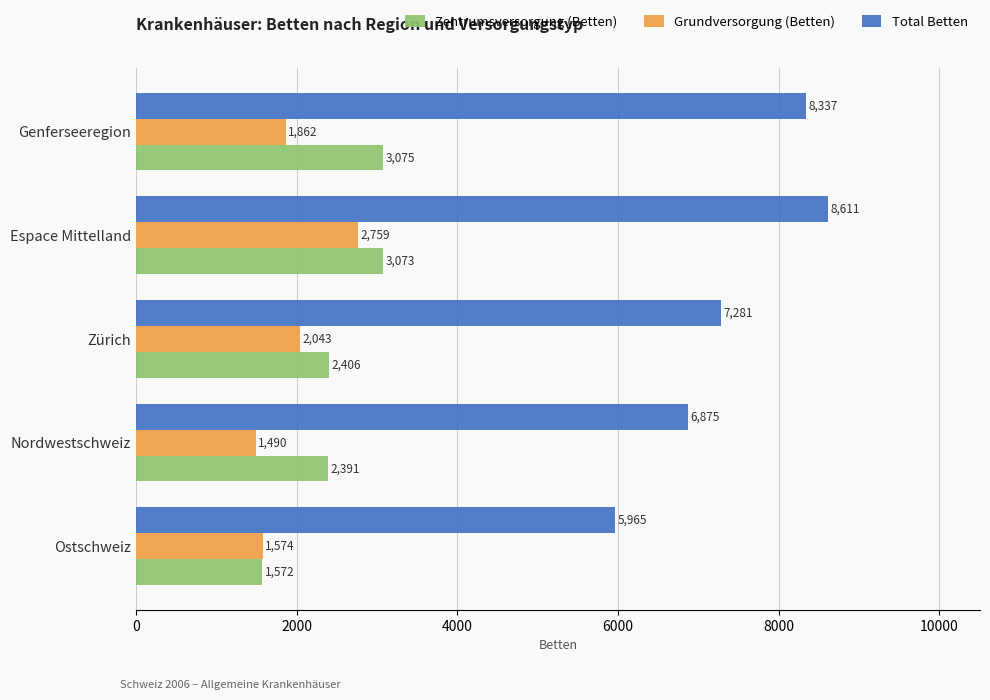

Between Ostschweiz and Zürich, which series saw the biggest shift?

Total Betten